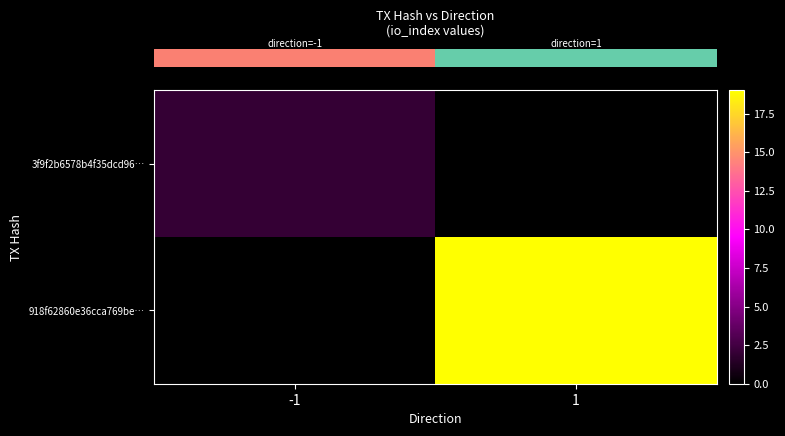

Which series changed the most between -1 and 1?

row_1